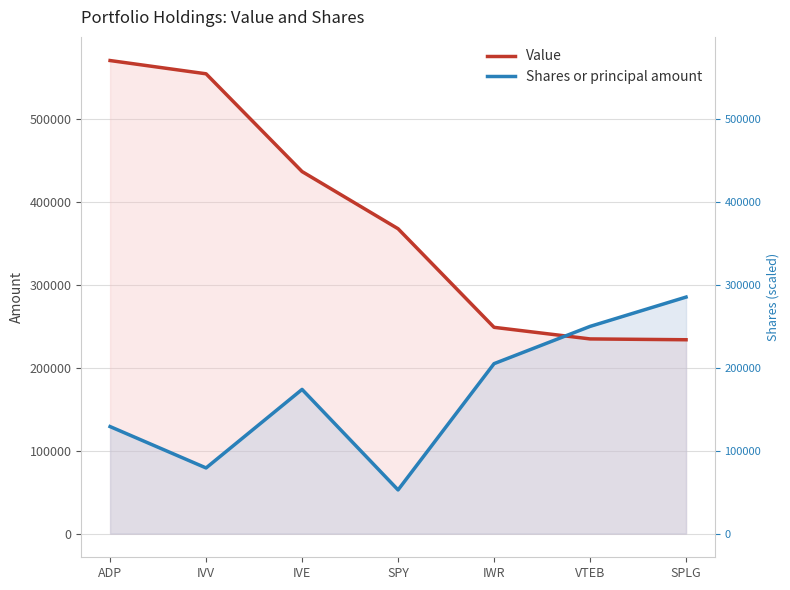

What is the total value across all series at SPLG?

519500.0